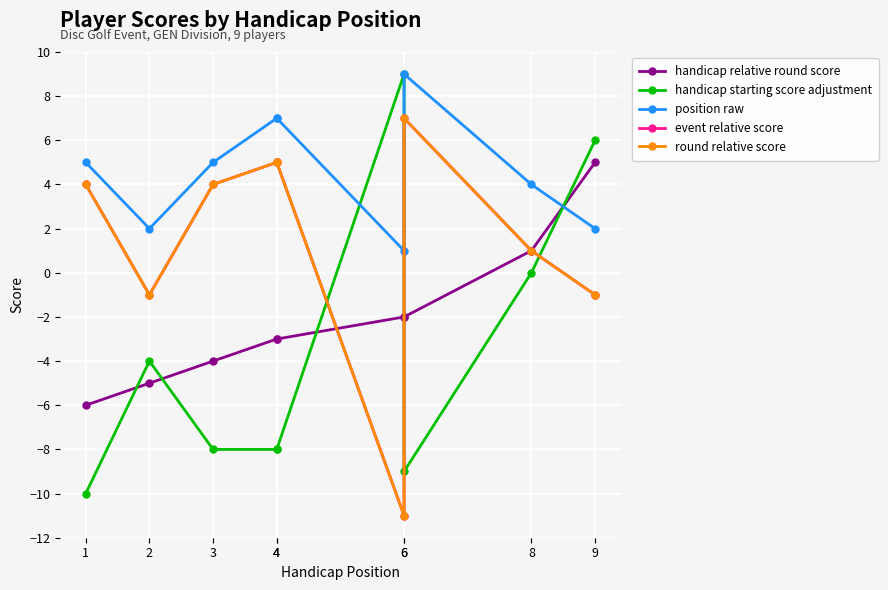

Reading right to left, what are all the values shown in this chart?

handicap relative round score: 9=5	8=1	6=-2	6=-2	4=-3	4=-3	3=-4	2=-5	1=-6
handicap starting score adjustment: 9=6	8=0	6=-9	6=9	4=-8	4=-8	3=-8	2=-4	1=-10
position raw: 9=2	8=4	6=9	6=1	4=7	4=7	3=5	2=2	1=5
event relative score: 9=-1	8=1	6=7	6=-11	4=5	4=5	3=4	2=-1	1=4
round relative score: 9=-1	8=1	6=7	6=-11	4=5	4=5	3=4	2=-1	1=4